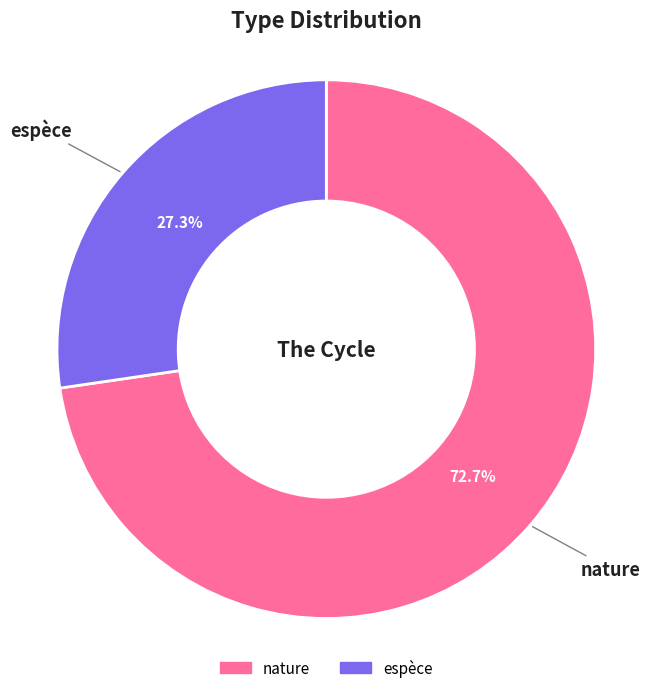

To the nearest percent, what portion does nature represent?

73%